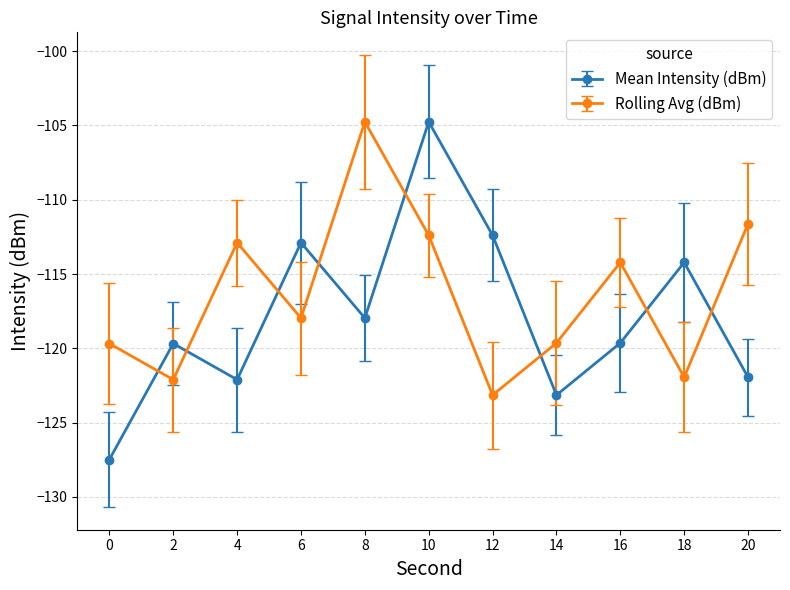

How many intersections are there between Mean Intensity (dBm) and Rolling Avg (dBm)?

8